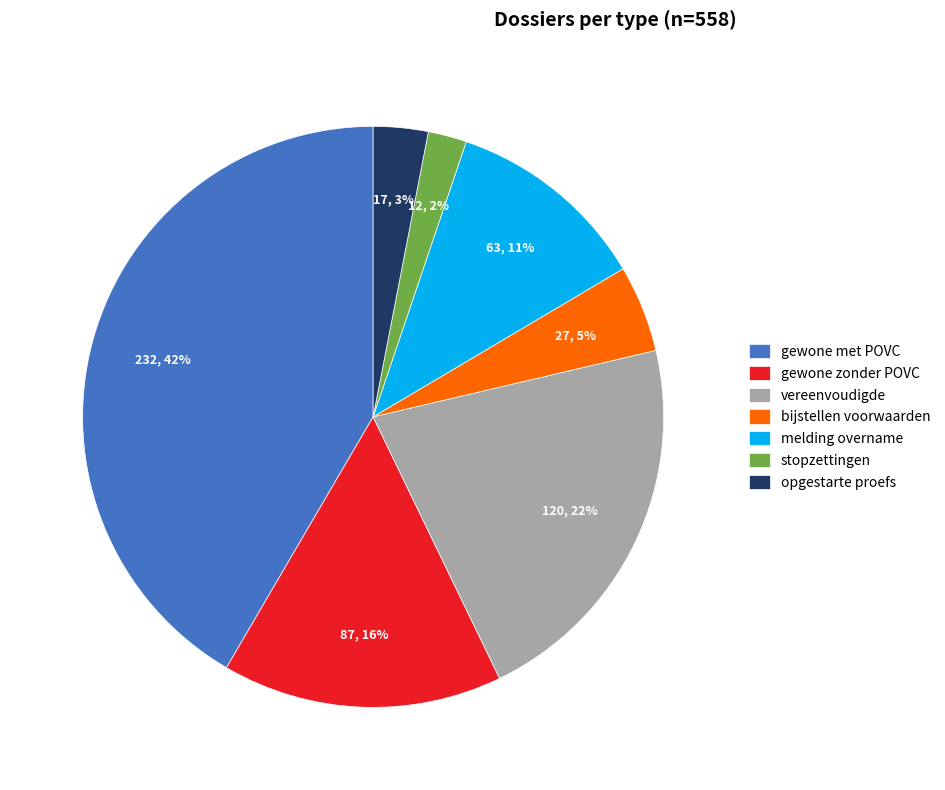

The stopzettingen slice represents 14% of the pie. True or false?

False